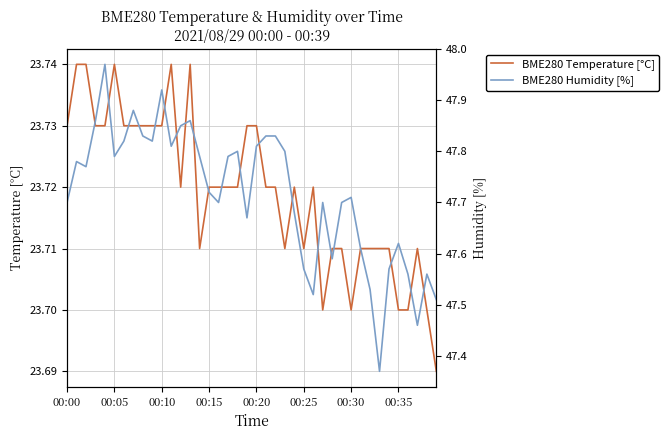

What position from the right is 17?

23